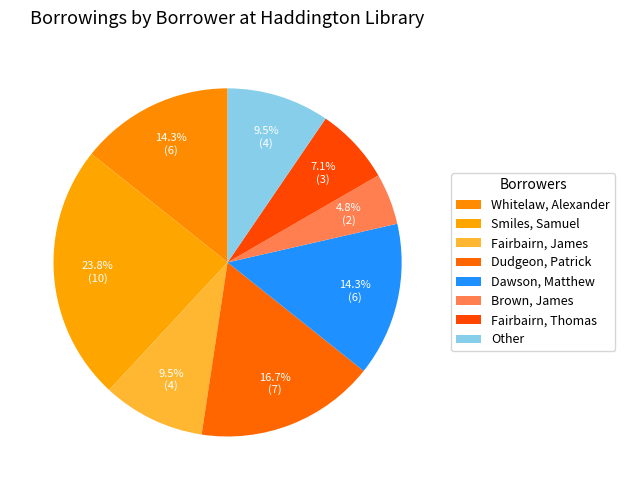

What is the smallest slice in the pie chart?

Brown, James